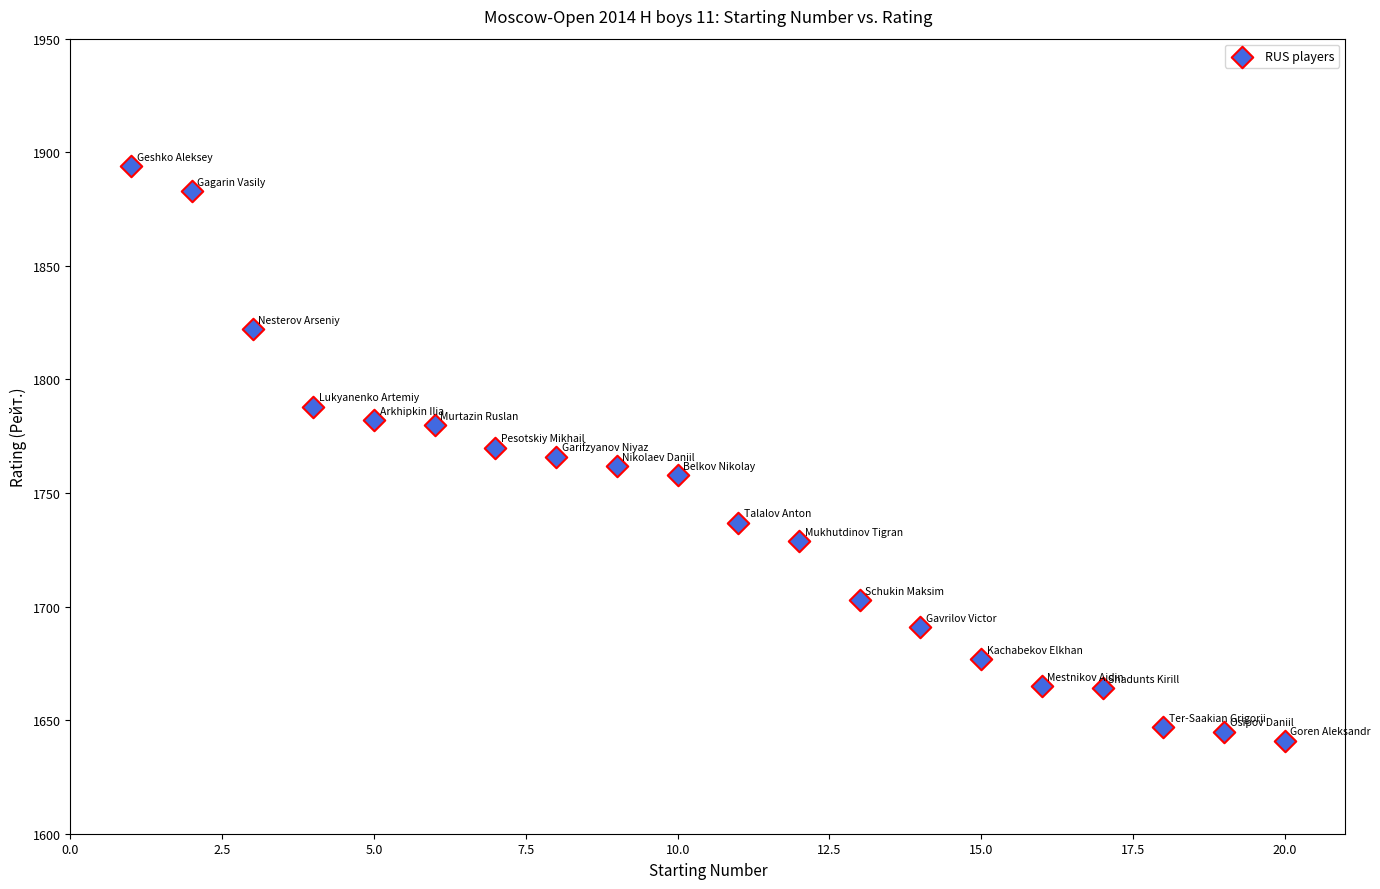

What is the range of X values (max minus min)?

19